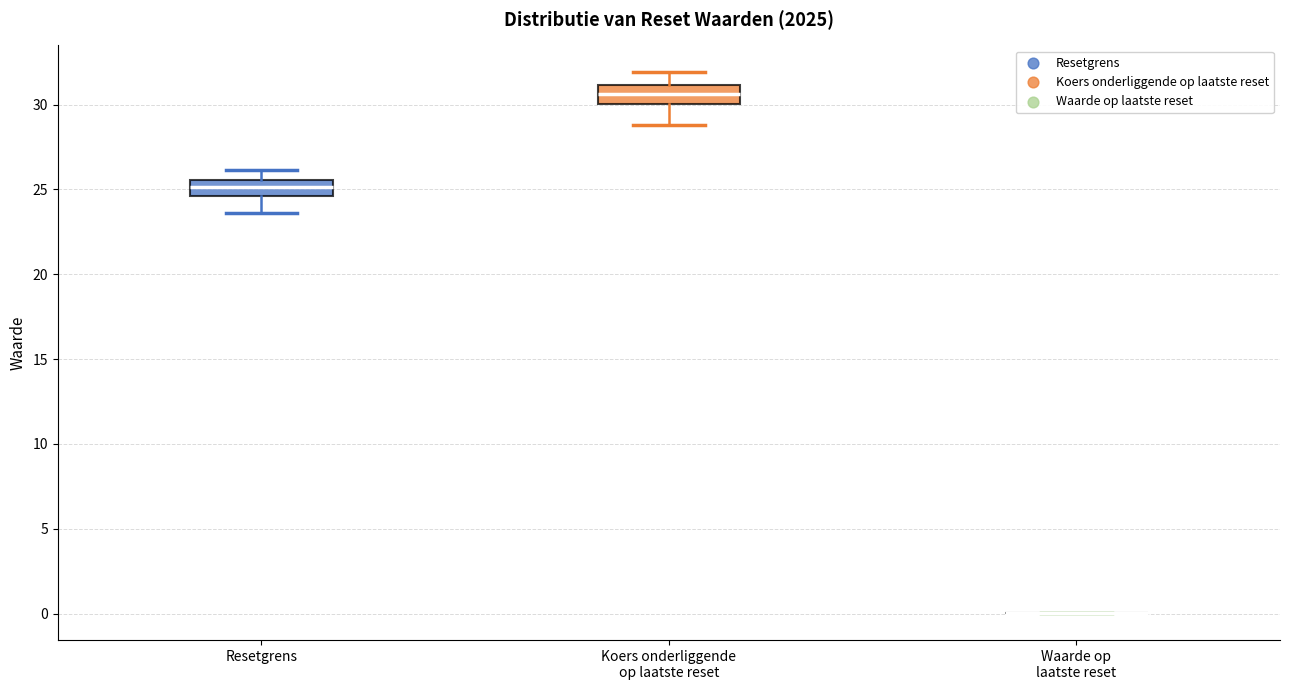

Reading left to right, transcribe this box plot: for each box, give where its median line is, the range the box spans, and where its two whiskers end, as read against the y-axis. The values are not printed on the chart, so give them approximately, as read against the axis.

Resetgrens: median 25.0, box 24.5 to 25.5, whiskers 23.5 to 26.0
Koers onderliggende op laatste reset: median 30.5, box 30.0 to 31.0, whiskers 29.0 to 32.0
Waarde op laatste reset: box collapsed to a line at 0.0, whiskers 0.0 to 0.0